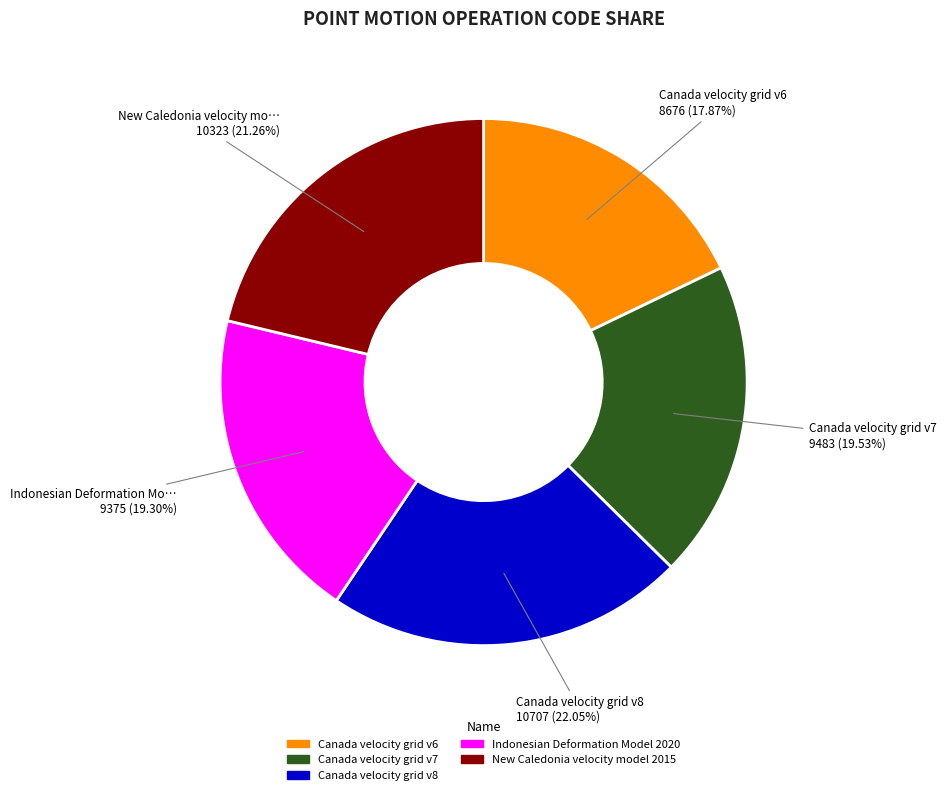

Approximately how many times larger is the value at Canada velocity grid v7 compared to Indonesian Deformation Model 2020?

1.0